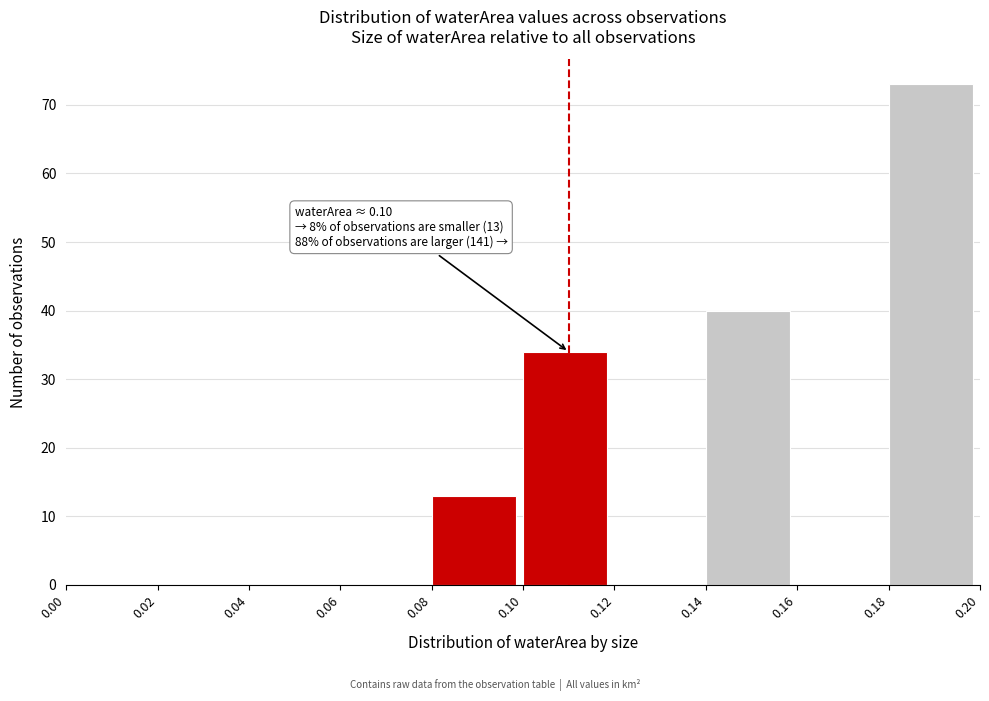

Which range on the x-axis has the tallest bar?

0.18 to 0.20